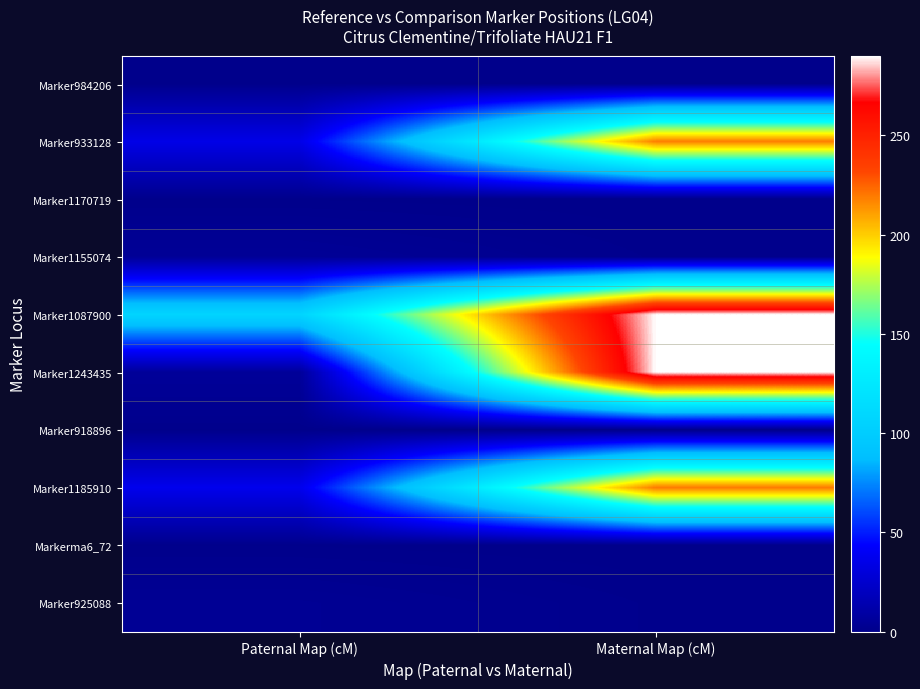

At how many categories does at least one series exceed 208?

1